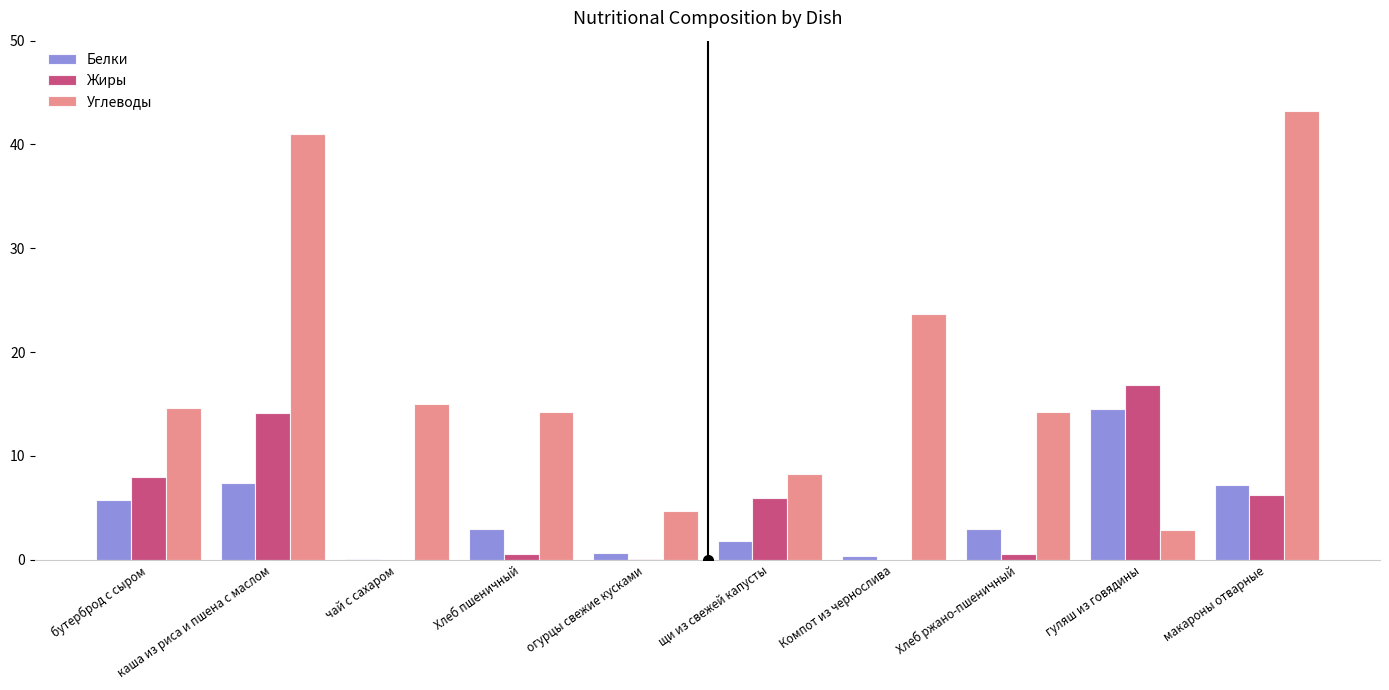

Which series has the largest total across all categories?

Углеводы